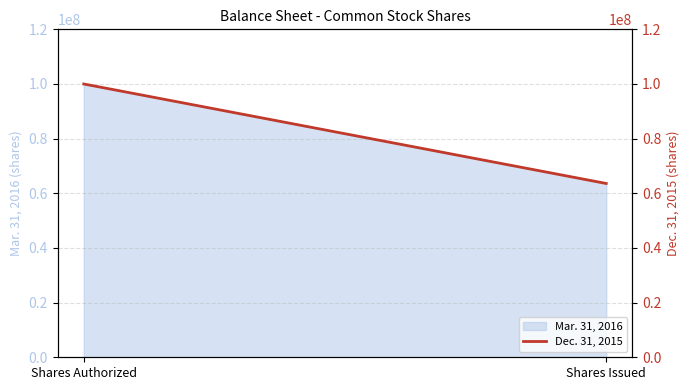

What is the difference between the maximum and minimum values?

36407914